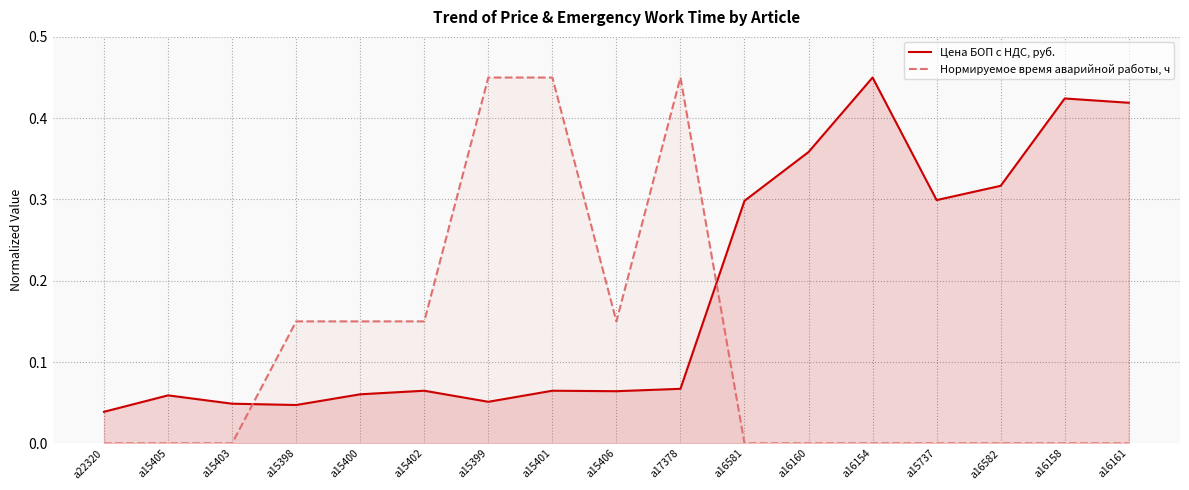

Which category has the highest value across all series?

a16154